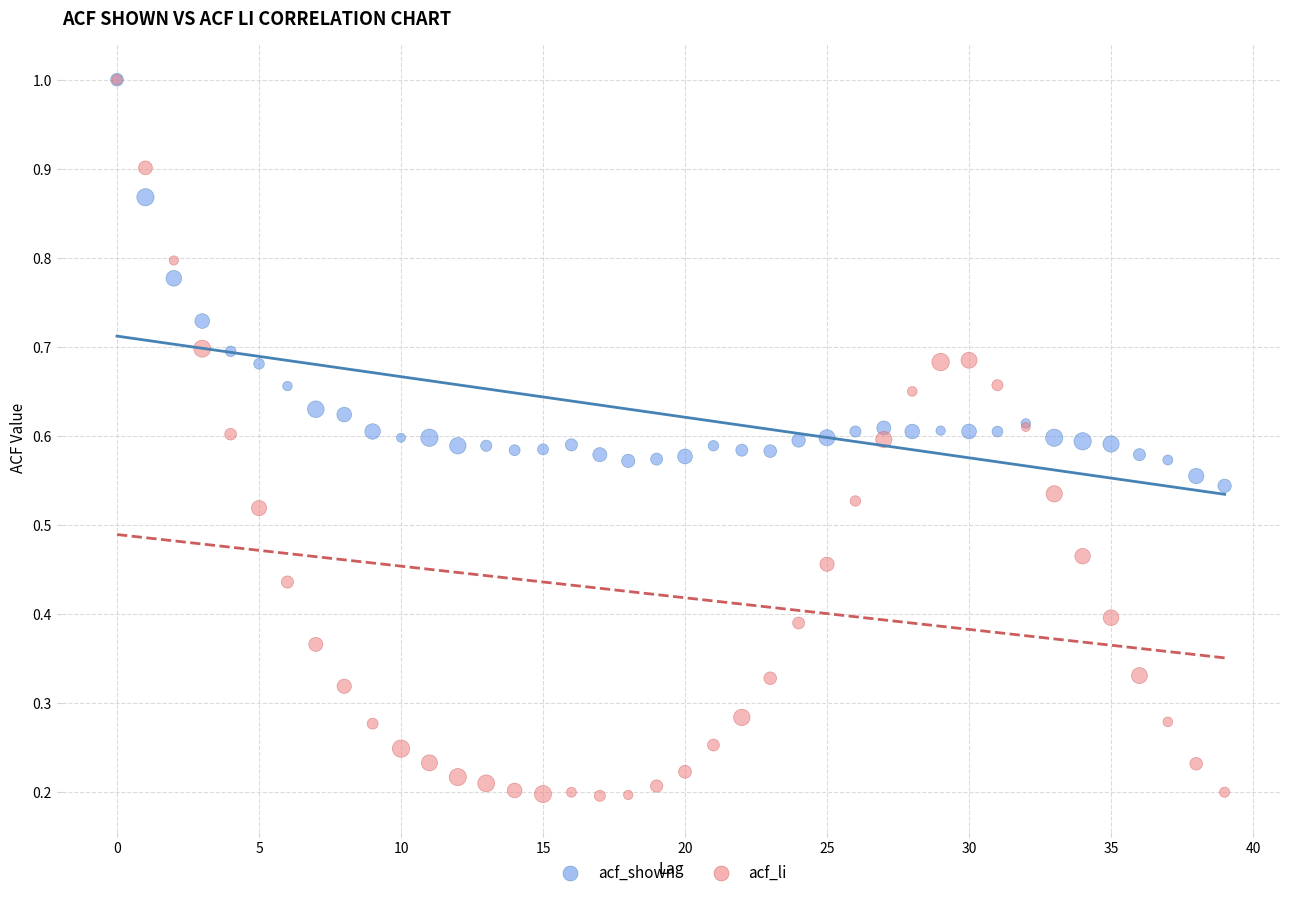

Which series reaches the minimum Y coordinate?

acf_li